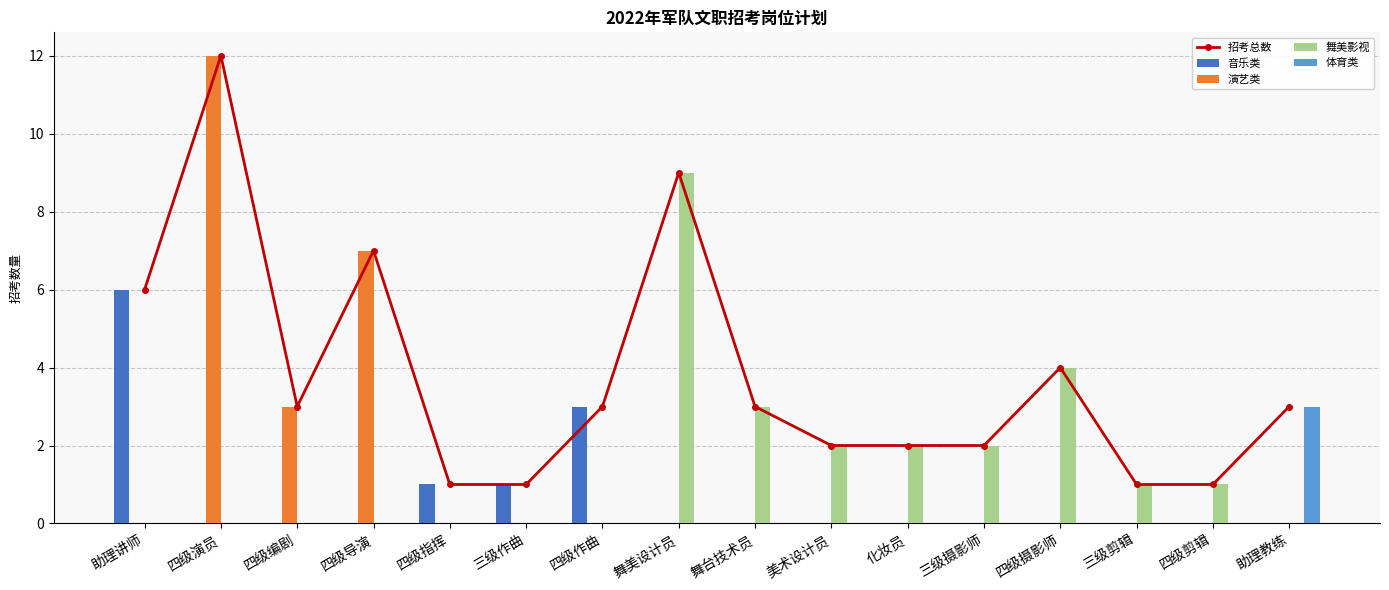

The value of 体育类 at 化妆员 is 0. True or false?

True